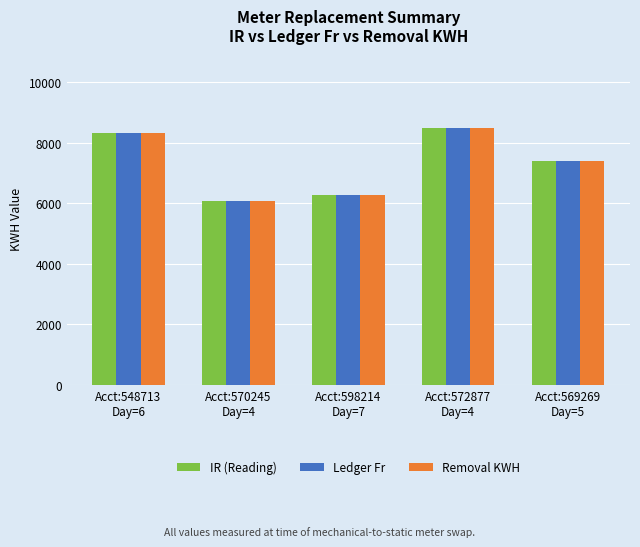

True or false: Ledger Fr has a value of 2338 at Acct:570245
Day=4.

False